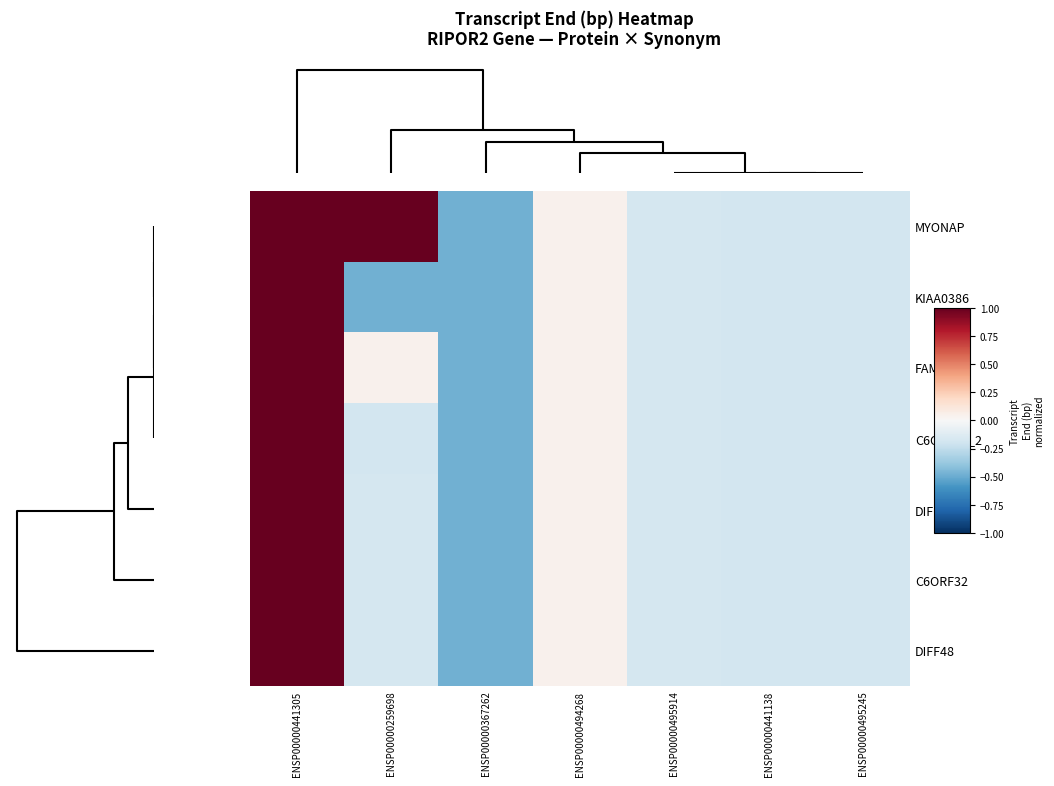

Reading right to left, extract all data points from this chart.

MYONAP: ENSP00000495245=-0.2	ENSP00000441138=-0.2	ENSP00000495914=-0.2	ENSP00000494268=0.0	ENSP00000367262=-0.5	ENSP00000259698=1.0	ENSP00000441305=1.0
KIAA0386: ENSP00000495245=-0.2	ENSP00000441138=-0.2	ENSP00000495914=-0.2	ENSP00000494268=0.0	ENSP00000367262=-0.5	ENSP00000259698=-0.5	ENSP00000441305=1.0
FAM65B: ENSP00000495245=-0.2	ENSP00000441138=-0.2	ENSP00000495914=-0.2	ENSP00000494268=0.0	ENSP00000367262=-0.5	ENSP00000259698=0.0	ENSP00000441305=1.0
C6ORF32_2: ENSP00000495245=-0.2	ENSP00000441138=-0.2	ENSP00000495914=-0.2	ENSP00000494268=0.0	ENSP00000367262=-0.5	ENSP00000259698=-0.2	ENSP00000441305=1.0
DIFF48_2: ENSP00000495245=-0.2	ENSP00000441138=-0.2	ENSP00000495914=-0.2	ENSP00000494268=0.0	ENSP00000367262=-0.5	ENSP00000259698=-0.2	ENSP00000441305=1.0
C6ORF32: ENSP00000495245=-0.2	ENSP00000441138=-0.2	ENSP00000495914=-0.2	ENSP00000494268=0.0	ENSP00000367262=-0.5	ENSP00000259698=-0.2	ENSP00000441305=1.0
DIFF48: ENSP00000495245=-0.2	ENSP00000441138=-0.2	ENSP00000495914=-0.2	ENSP00000494268=0.0	ENSP00000367262=-0.5	ENSP00000259698=-0.2	ENSP00000441305=1.0